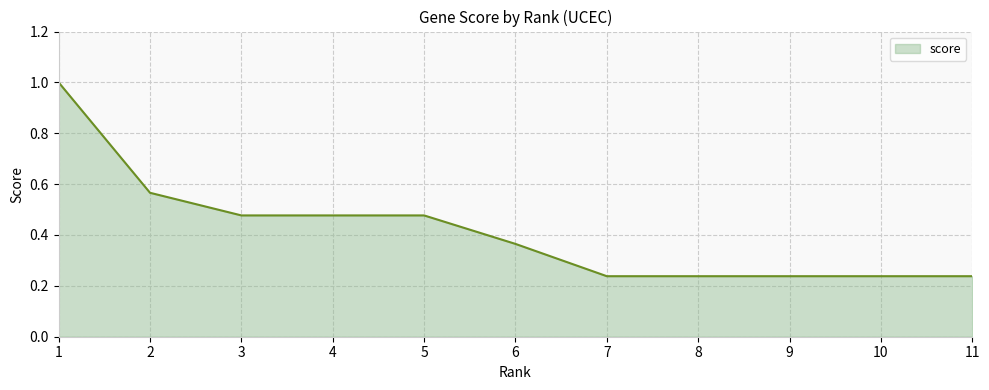

What is the difference between the maximum and minimum values?

0.8